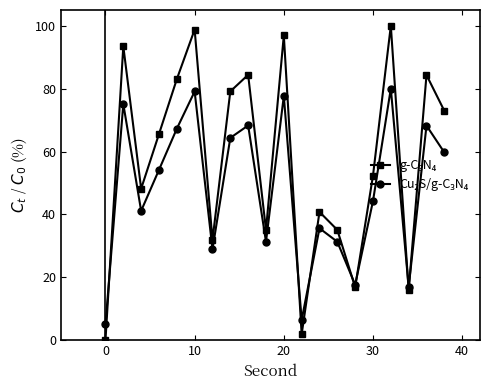

What is the greatest value displayed?

100.0